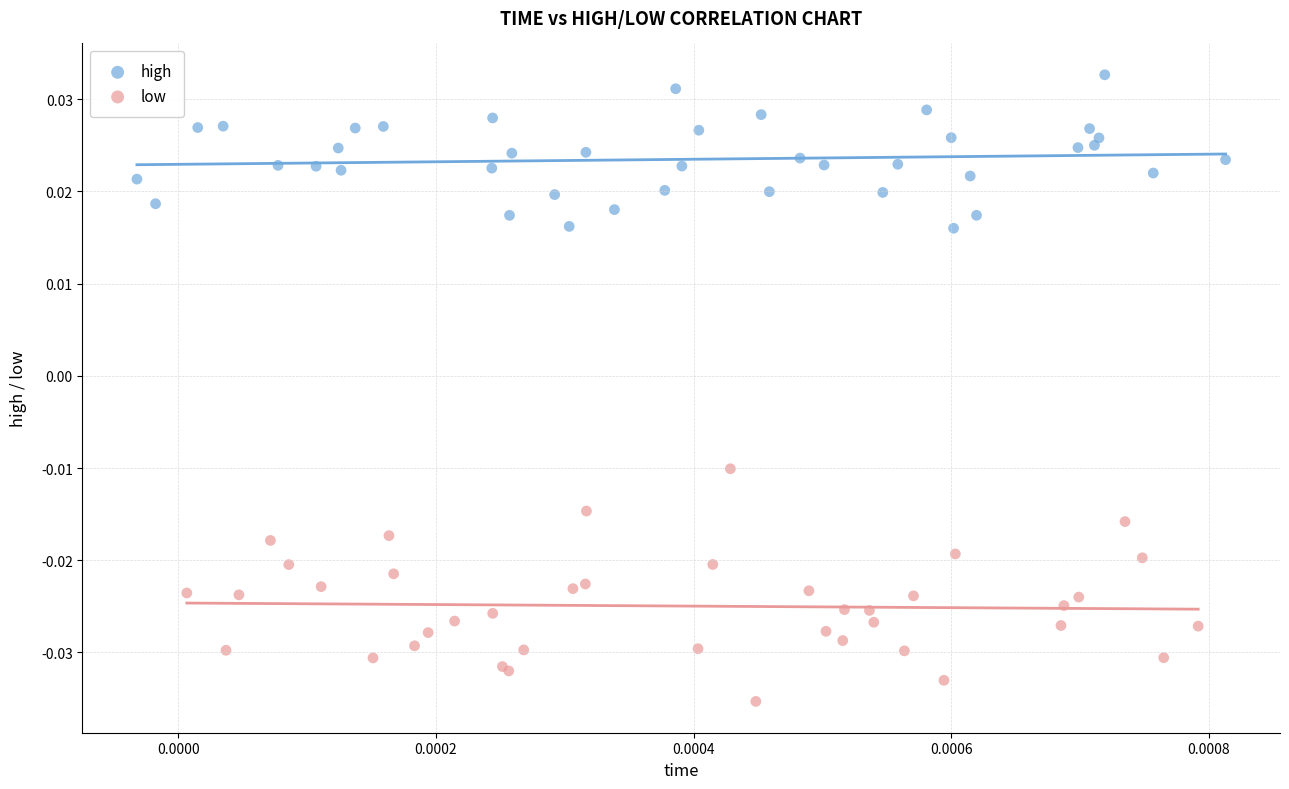

What are all the series names shown in the legend?

high, low